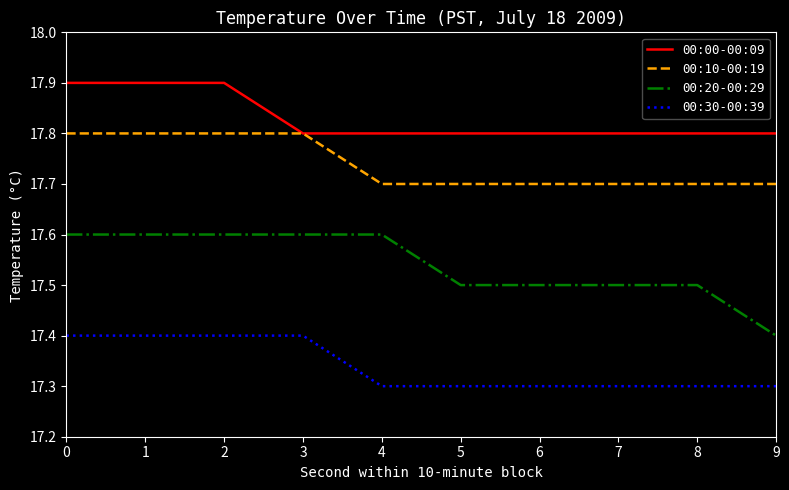

The 00:20-00:29 series shows 17.5 at 7. True or false?

True